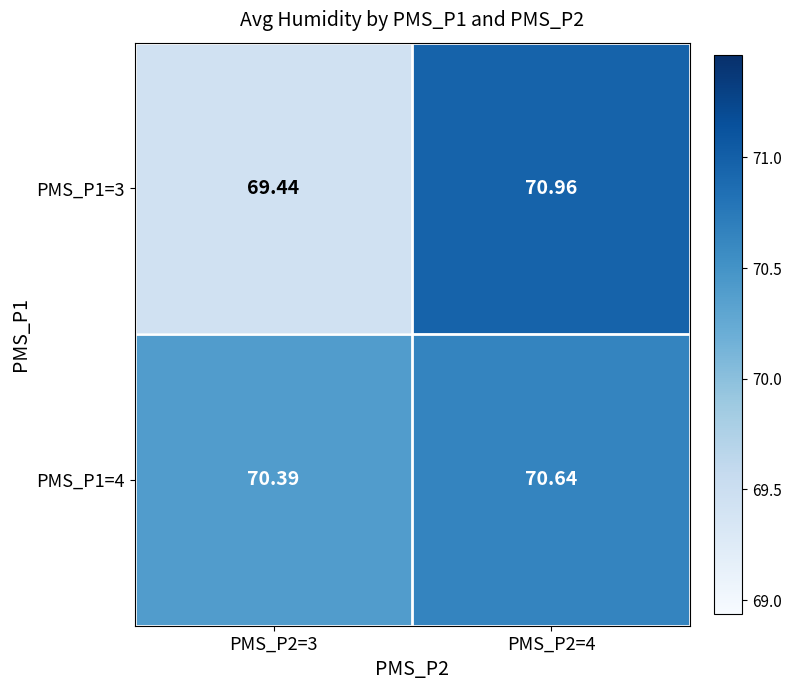

What is the spread (max minus min) of values at PMS_P2=4?

0.3